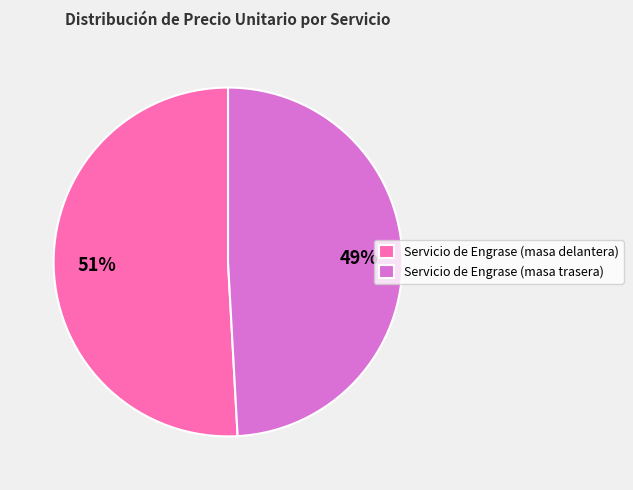

Combined, do Servicio de Engrase (masa delantera) and Servicio de Engrase (masa trasera) account for over 50%?

Yes